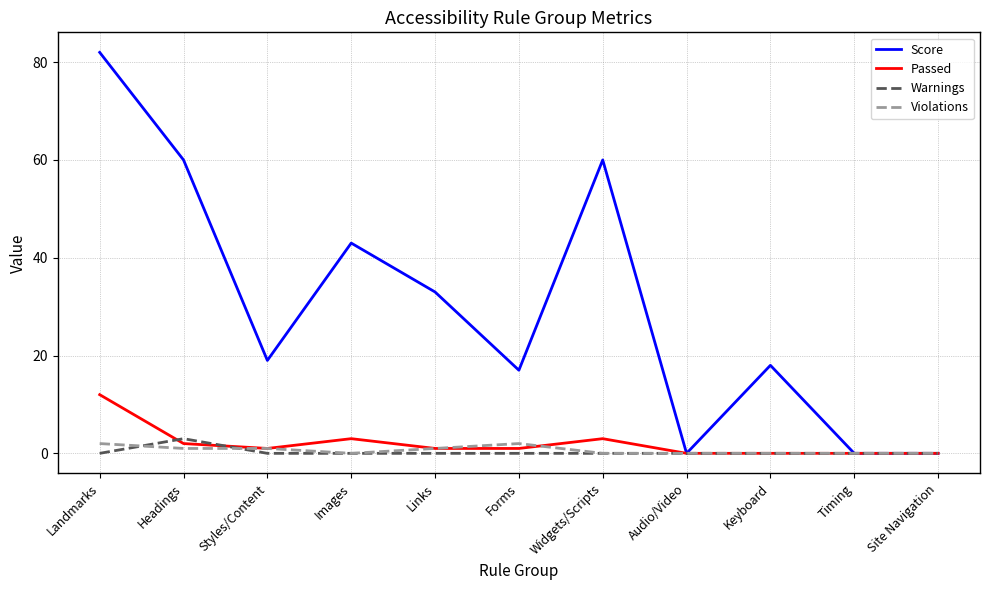

Which series has the largest range (max minus min)?

Score